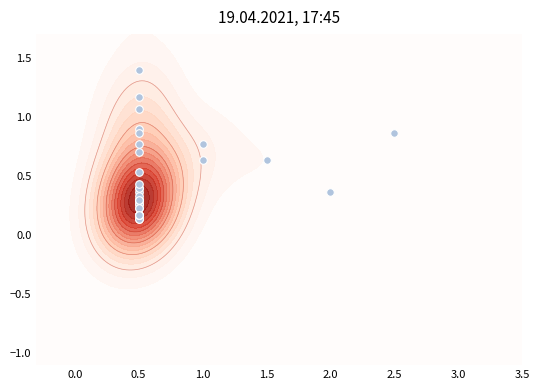

What is the sum of all values?

20.9